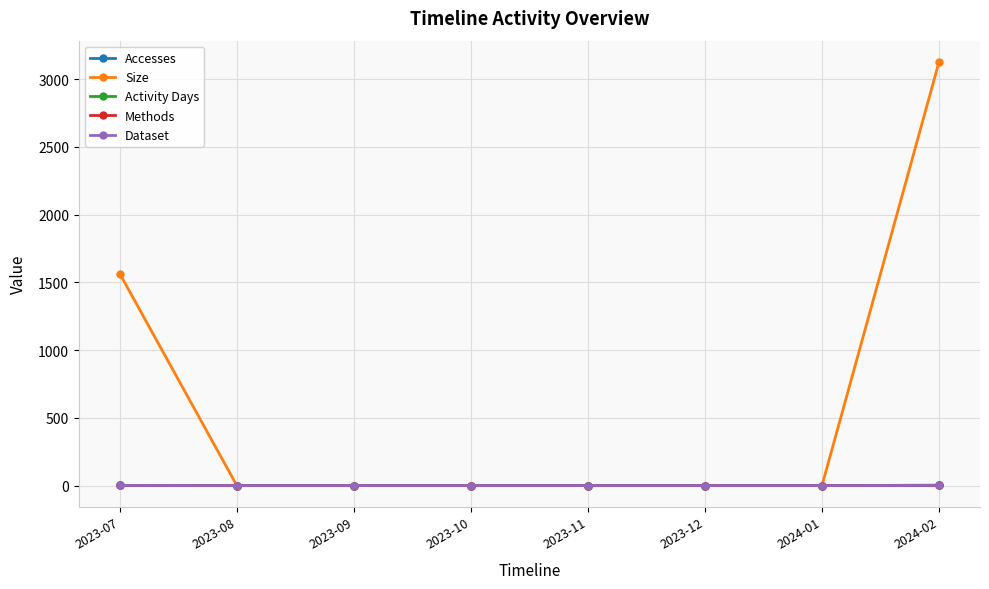

What position from the right is 2023-11?

4